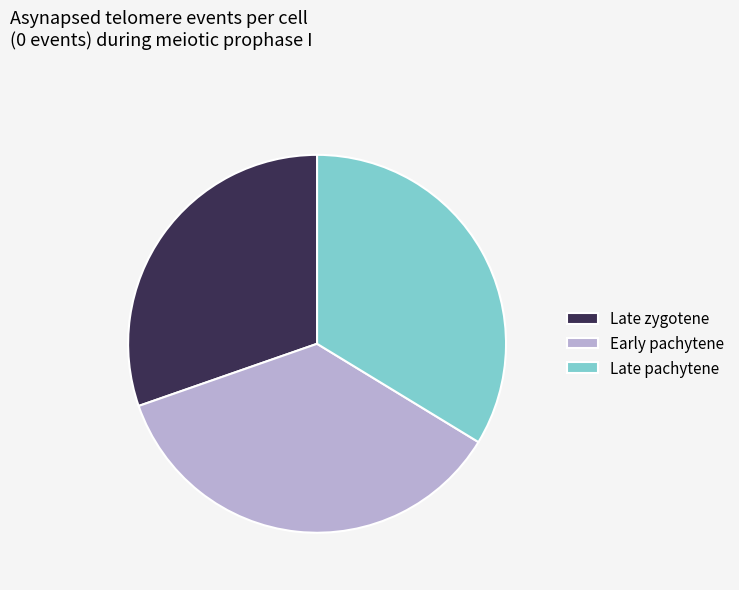

Rank the categories by value from lowest to highest.

Late zygotene, Late pachytene, Early pachytene